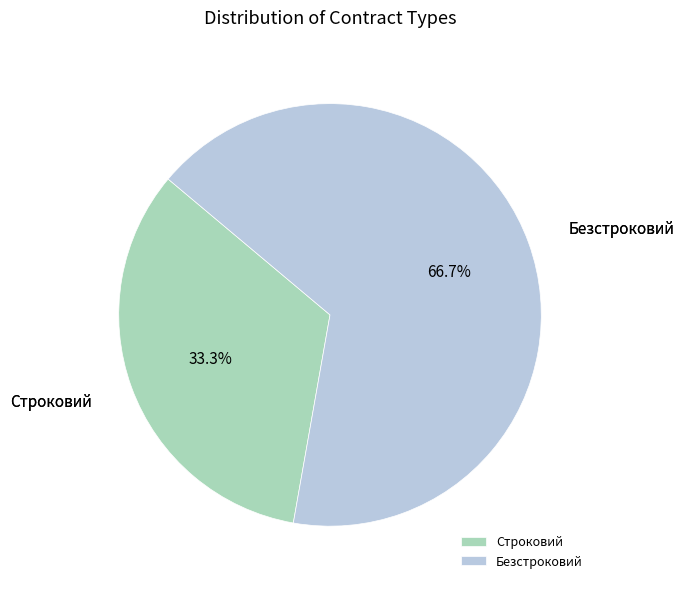

What portion of the pie excludes Безстроковий?

33.3%